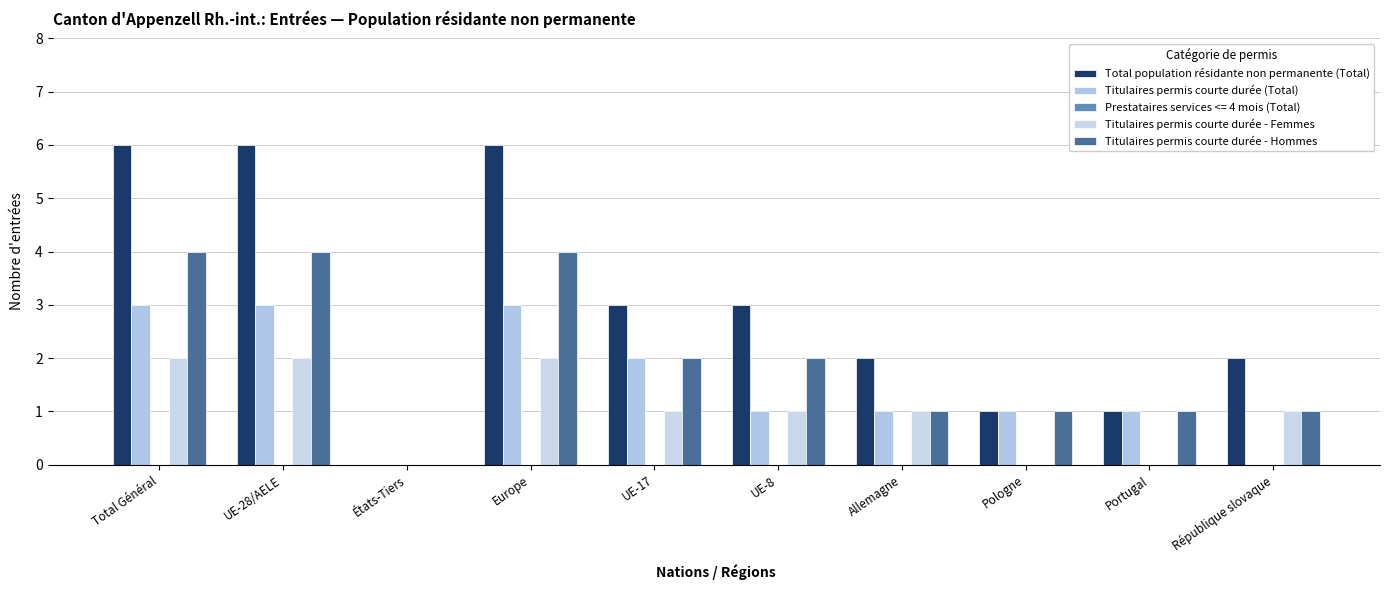

What is the sum of all Titulaires permis courte durée - Hommes values?

20